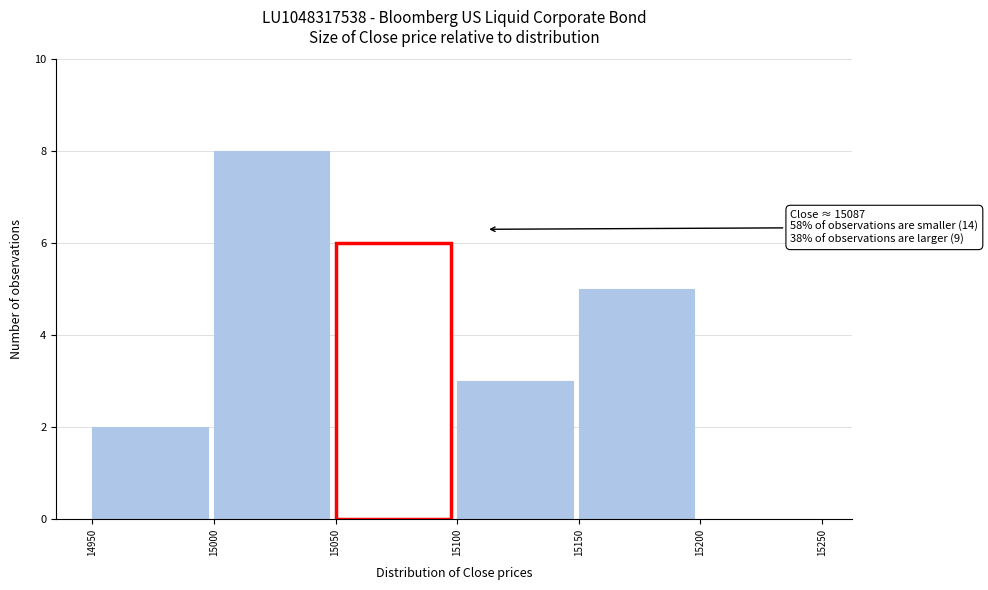

Which range on the x-axis has the tallest bar?

15000 to 15050